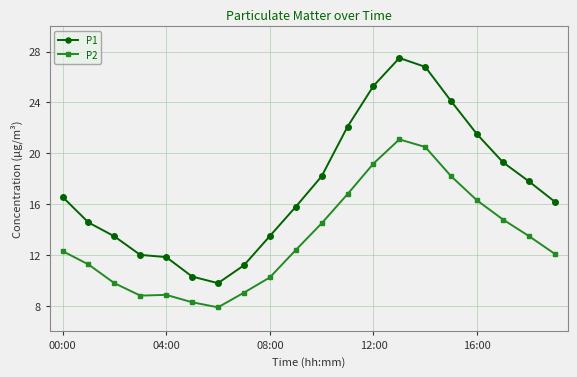

Which series has the widest spread of values?

P1